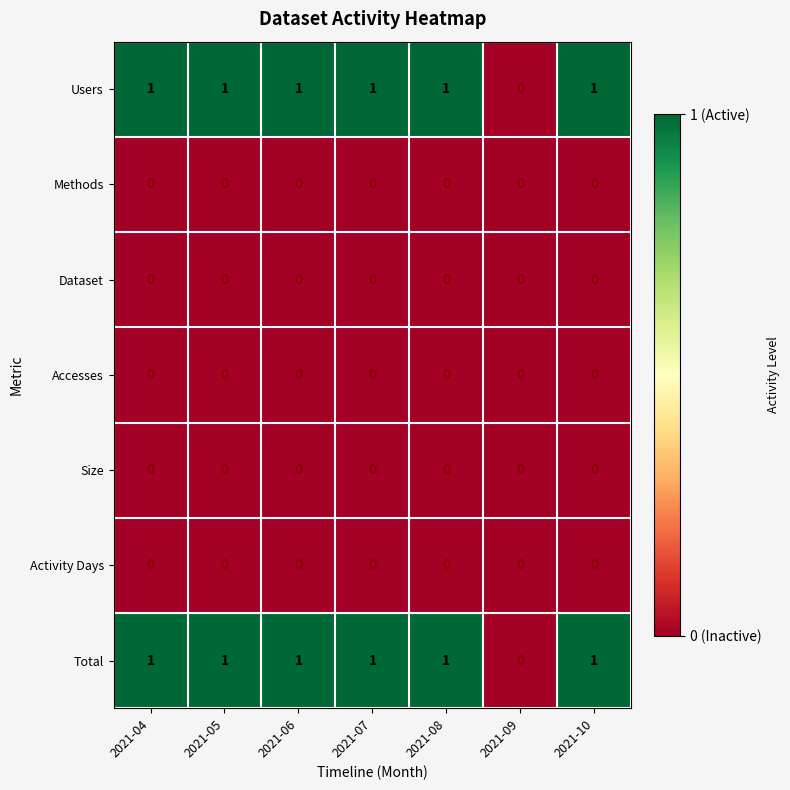

How many Total values are between 1 and 2?

6